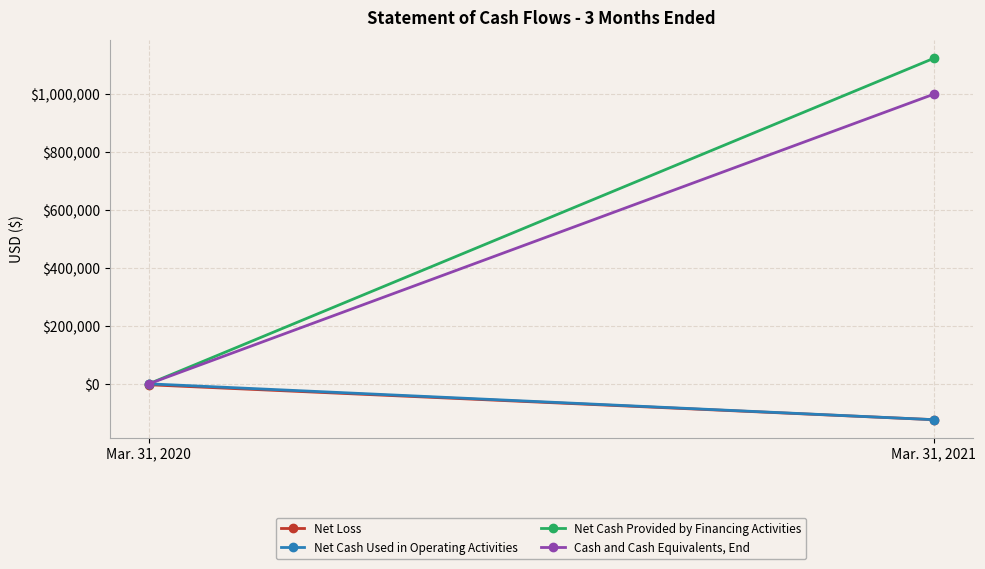

What is the sum of the Net Loss values at Mar. 31, 2021 and Mar. 31, 2020?

-127107